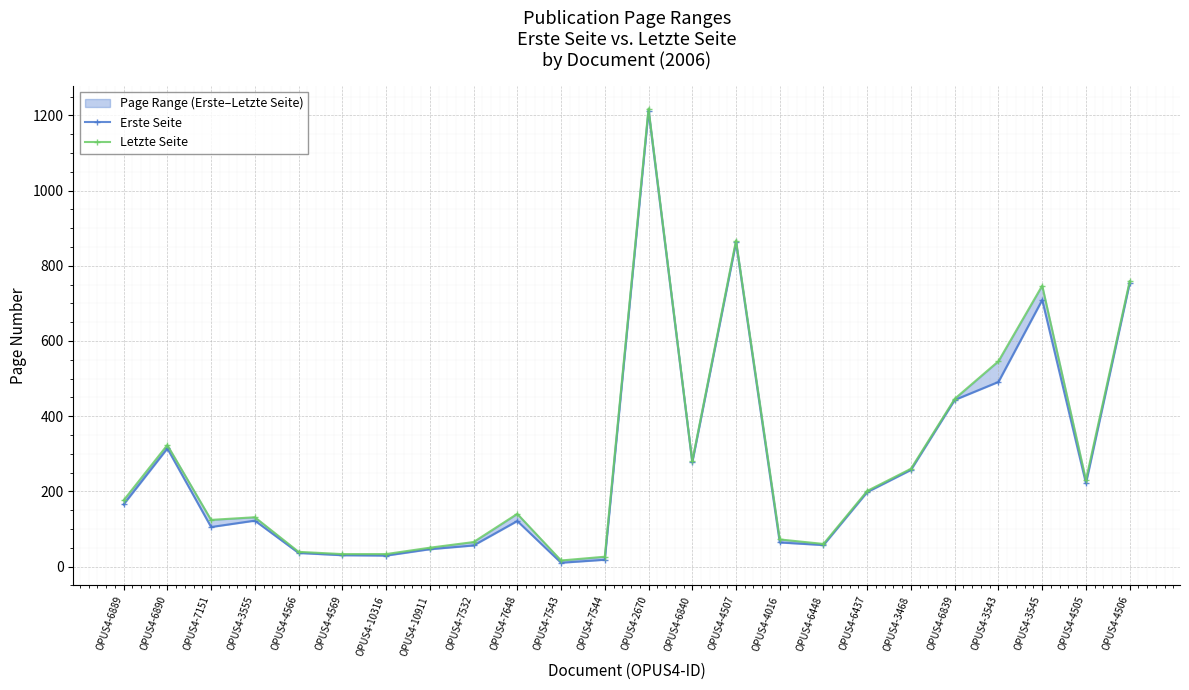

What is the difference between the second highest and minimum values in the Letzte Seite series?

851